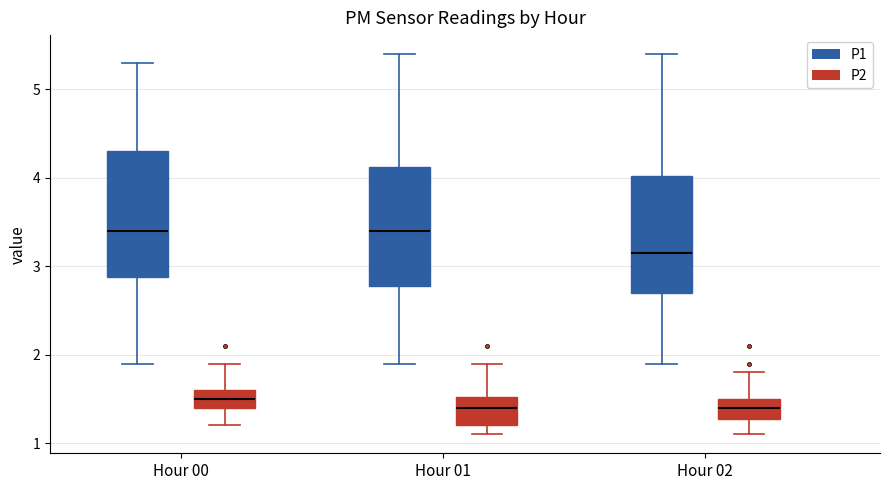

Where does the lower whisker of the box for Hour 00 (P1) end on the y-axis? The values are not printed on the chart, so give them approximately, as read against the axis.

1.9